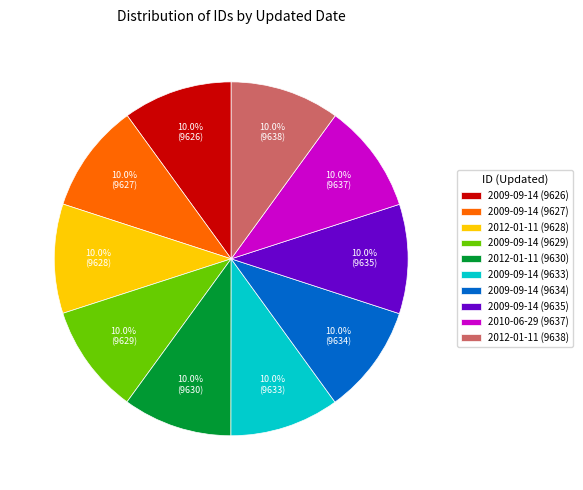

True or false: 2009-09-14 (9626) accounts for 10% of the total.

True